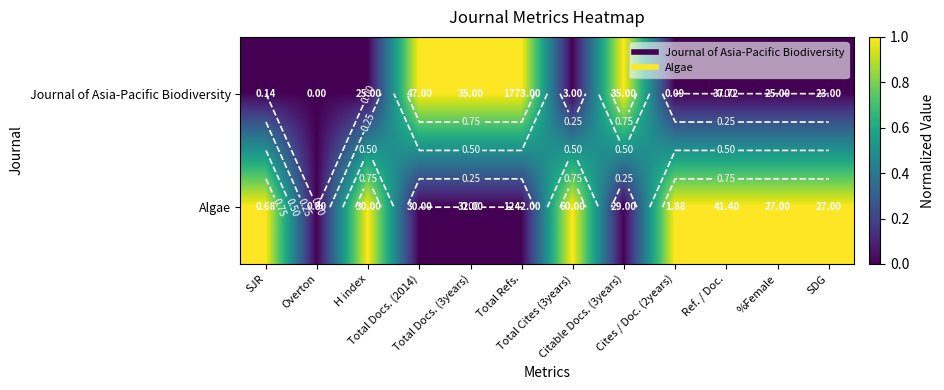

The value of Algae at Cites / Doc. (2years) is 1. True or false?

True